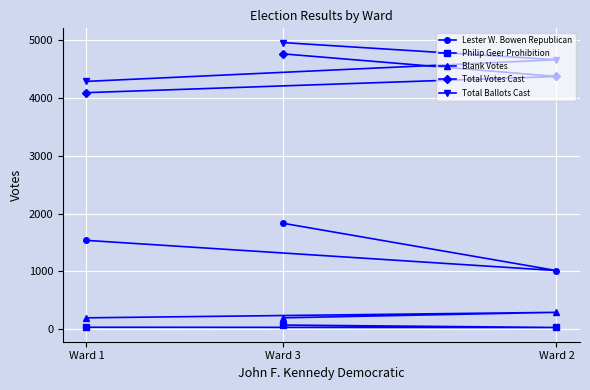

How many Total Ballots Cast values are between 4288 and 4960?

3